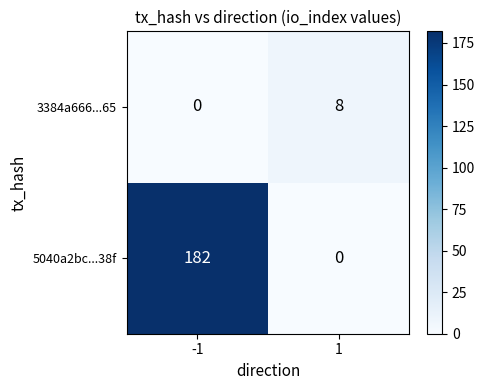

Reading right to left, what are all the values shown in this chart?

3384a666...65: 8	0
5040a2bc...38f: 0	182